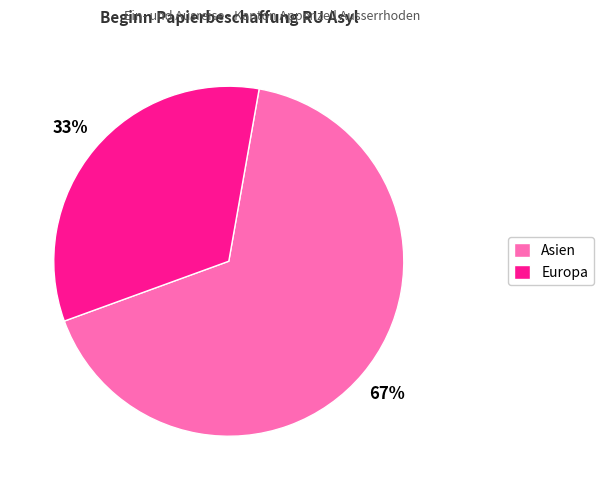

Do Asien and Europa together represent more than half of the pie?

Yes